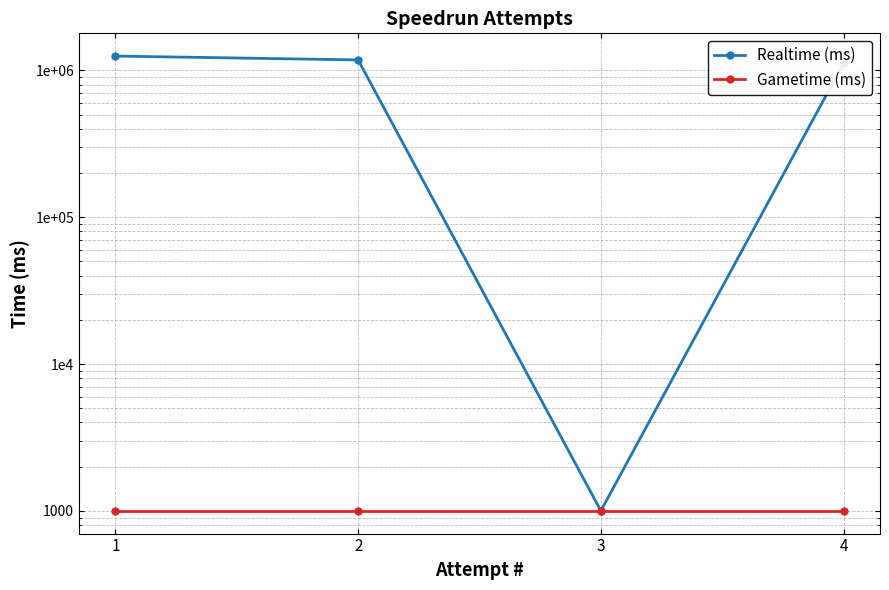

Reading left to right, list all the values displayed in this chart.

Realtime (ms): 1253640	1179967	1000	1121526
Gametime (ms): 1000	1000	1000	1000